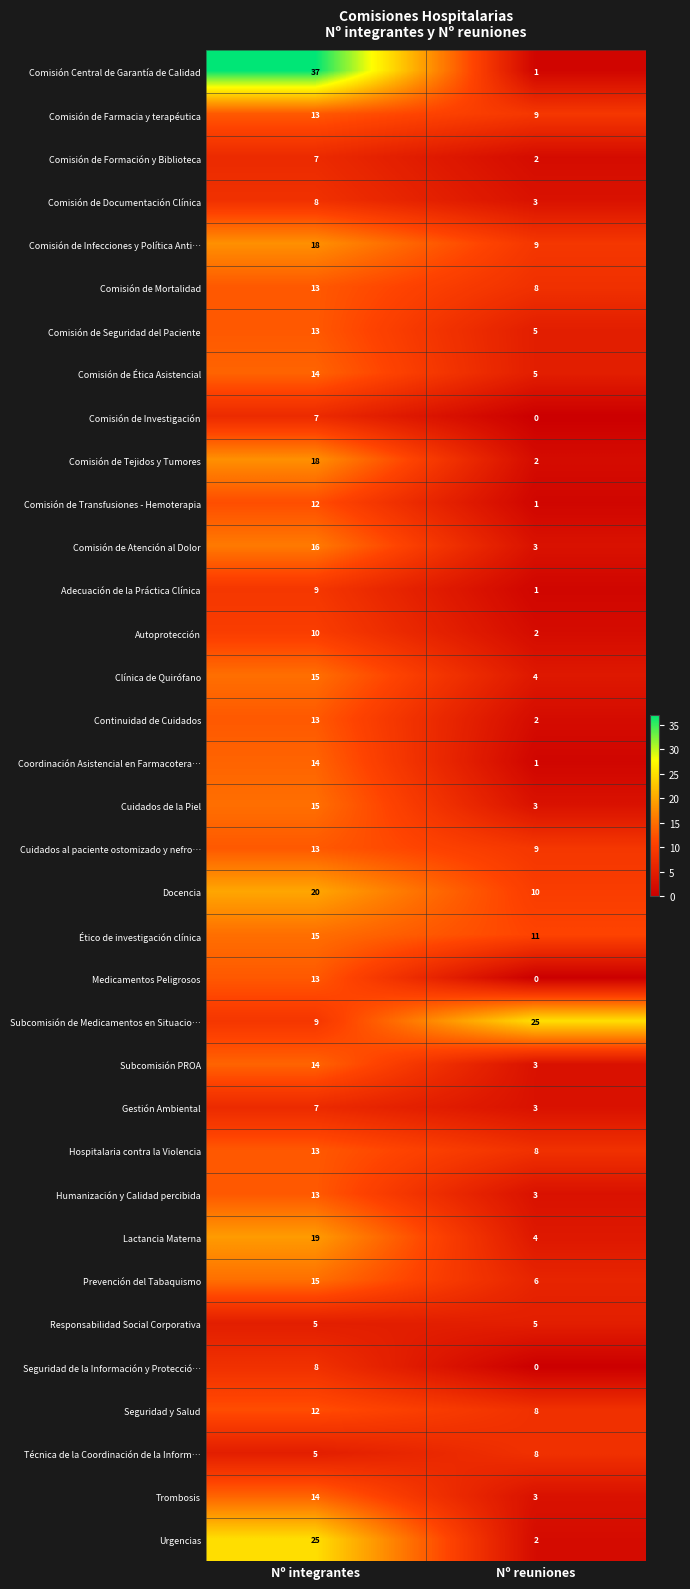

At how many categories does at least one series exceed 23?

2